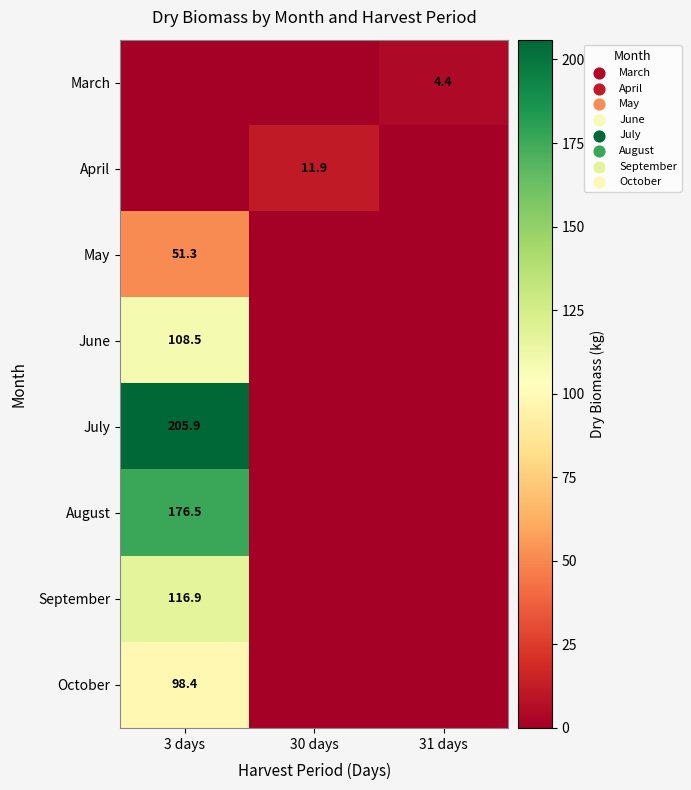

At which category is the sum across all series the highest?

3 days